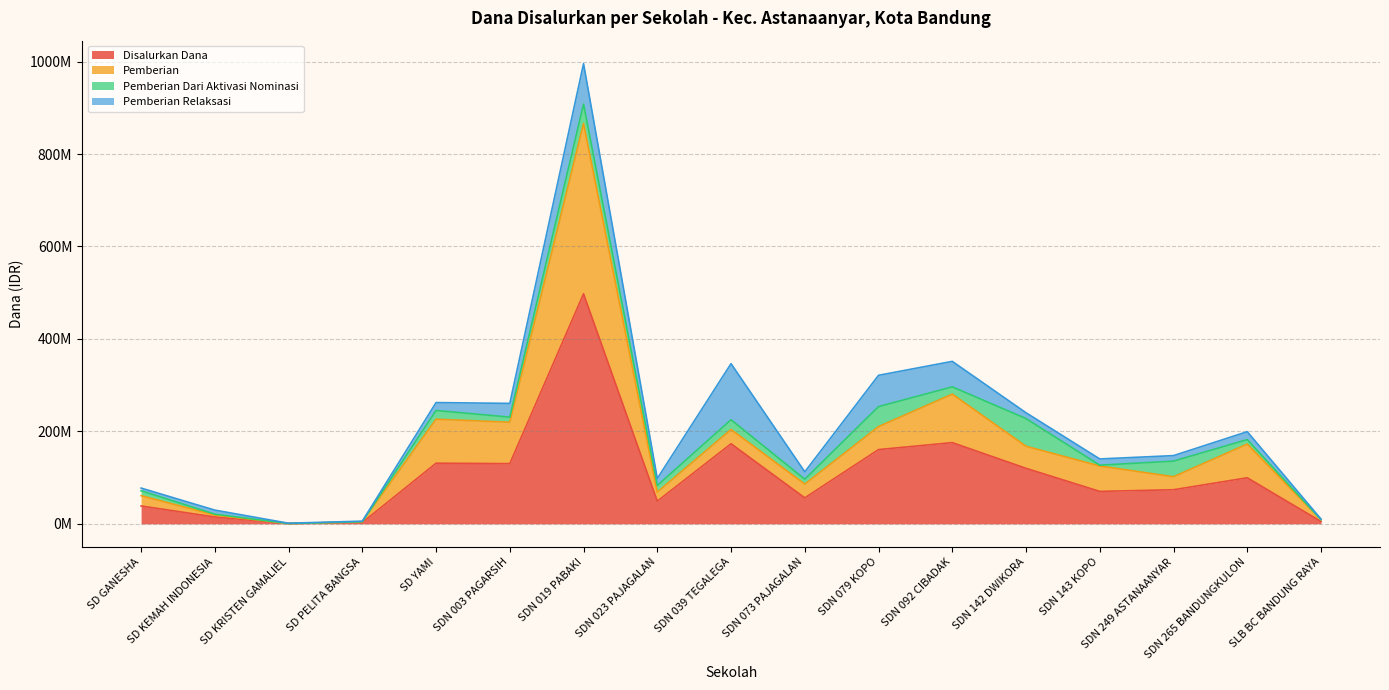

True or false: Pemberian and Disalurkan Dana intersect in this chart.

False